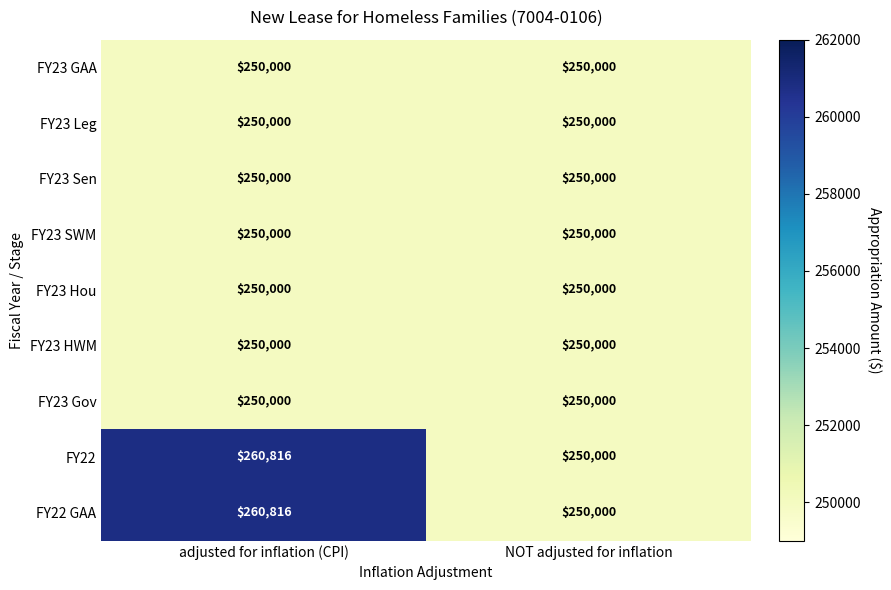

What is the maximum value for FY23 Hou?

250000